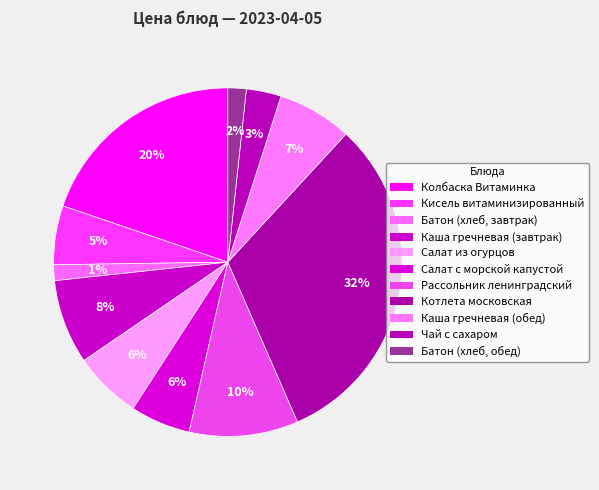

Does Рассольник ленинградский account for over 50% of the chart?

No